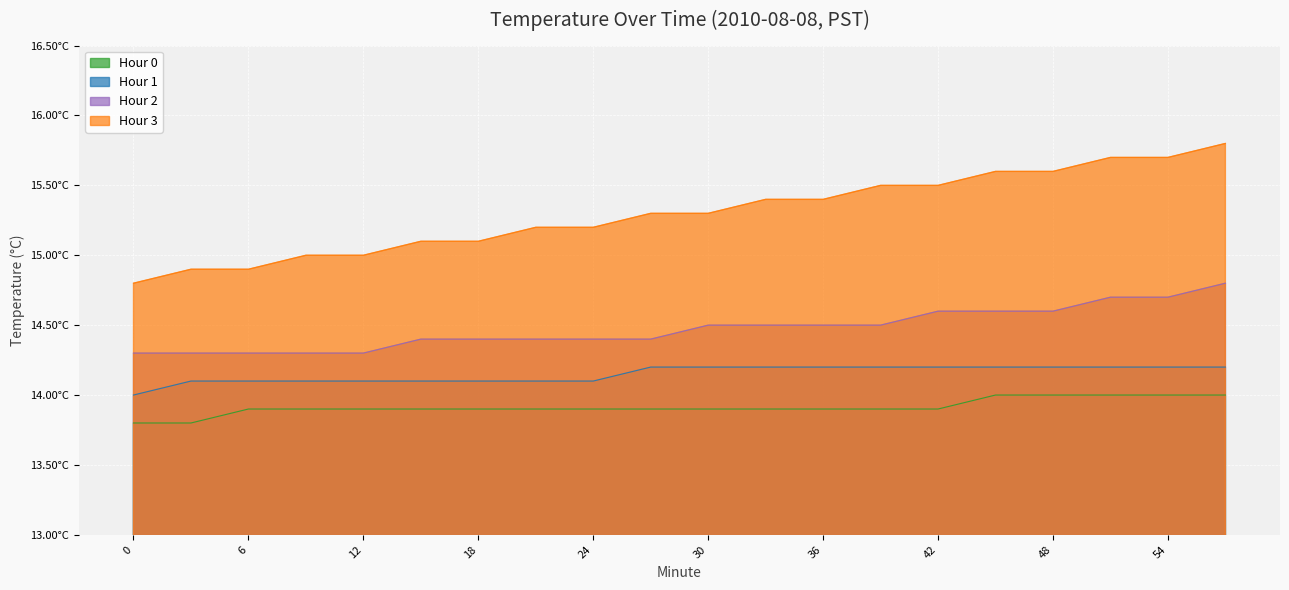

Rank the categories by Hour 0 value from lowest to highest.

0, 3, 6, 9, 12, 15, 18, 21, 24, 27, 30, 33, 36, 39, 42, 45, 48, 51, 54, 57